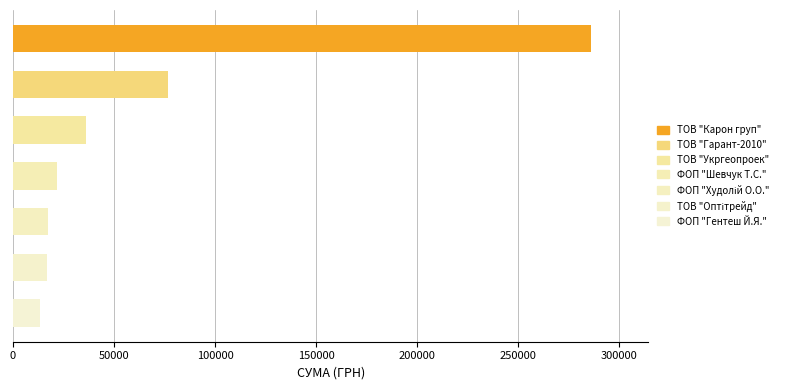

What is the smallest value displayed?

13500.0